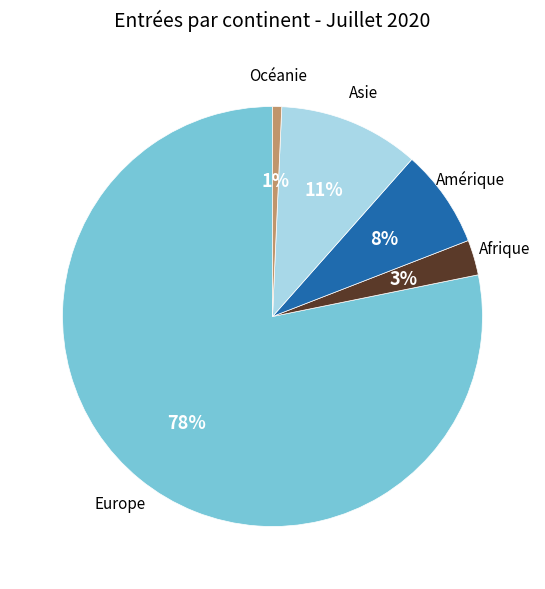

Count the number of slices in the pie.

5